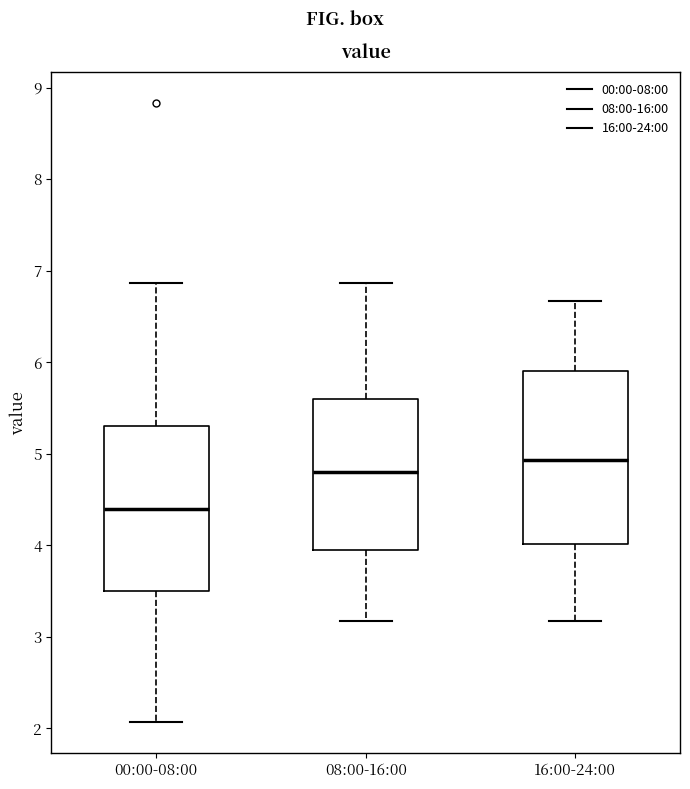

Reading left to right, read every box against the y-axis: the position of its median line, the range the box covers, and the ends of its whiskers. The values are not printed on the chart, so give them approximately, as read against the axis.

00:00-08:00: median 4.4, box 3.5 to 5.3, whiskers 2.1 to 6.9
08:00-16:00: median 4.8, box 4.0 to 5.6, whiskers 3.2 to 6.9
16:00-24:00: median 4.9, box 4.0 to 5.9, whiskers 3.2 to 6.7